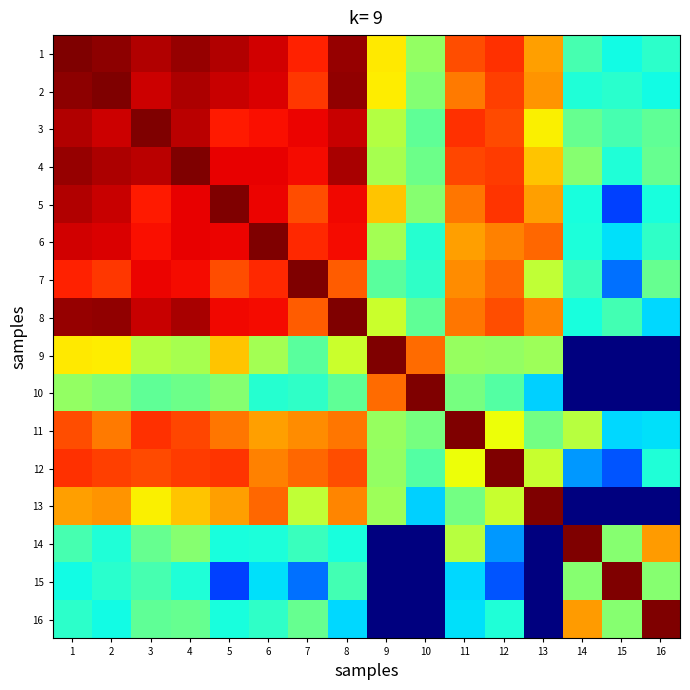

Rank the series at 6 from highest to lowest value.

6, 1, 2, 4, 5, 8, 3, 7, 13, 12, 11, 9, 16, 10, 14, 15